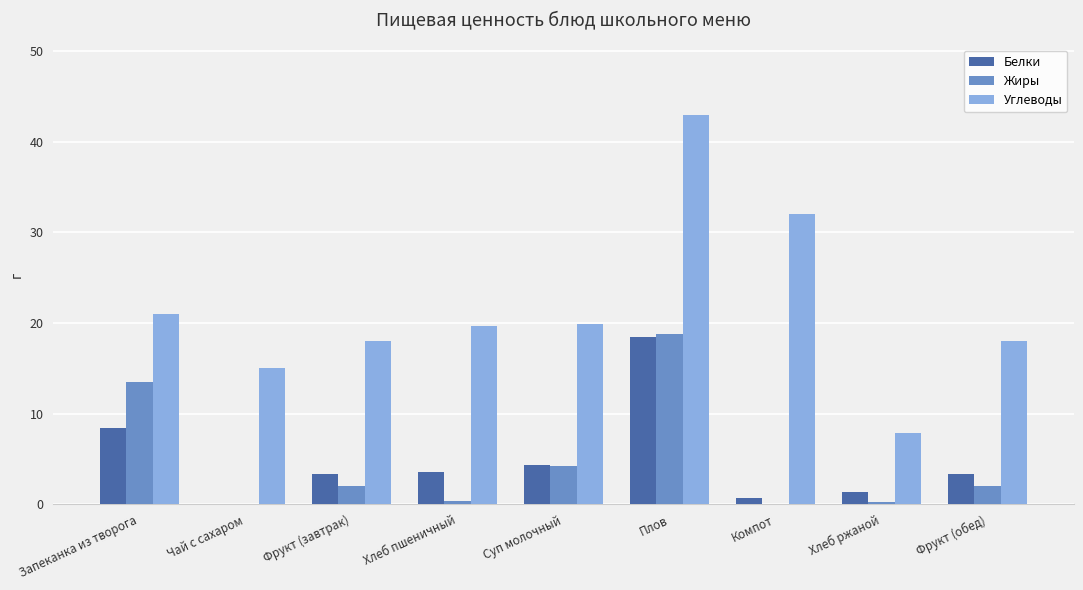

Which series changed the most between Чай с сахаром and Суп молочный?

Углеводы